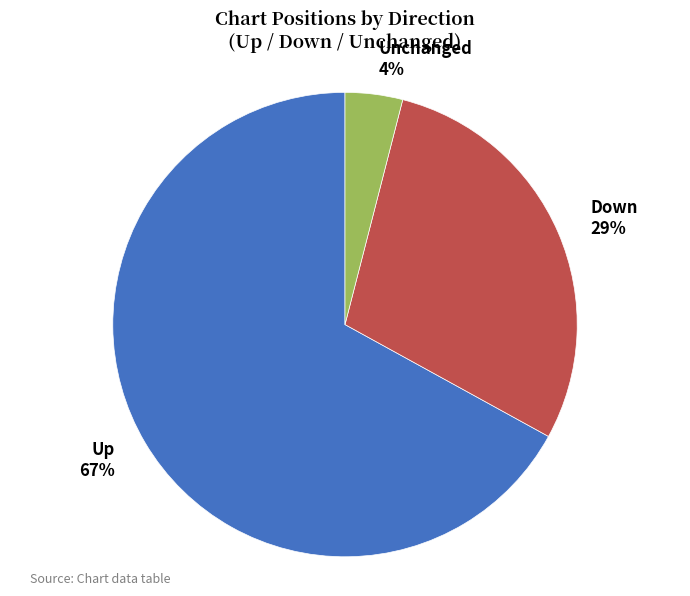

Rank the categories by value from lowest to highest.

Unchanged, Down, Up